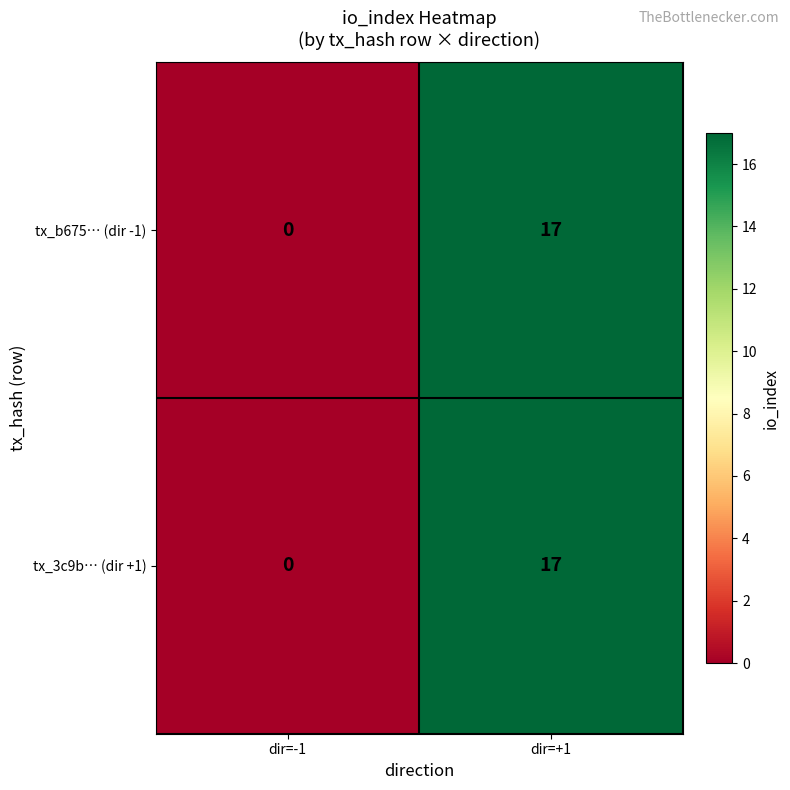

What is the difference between the tx_b675… (dir -1) values at dir=+1 and dir=-1?

17